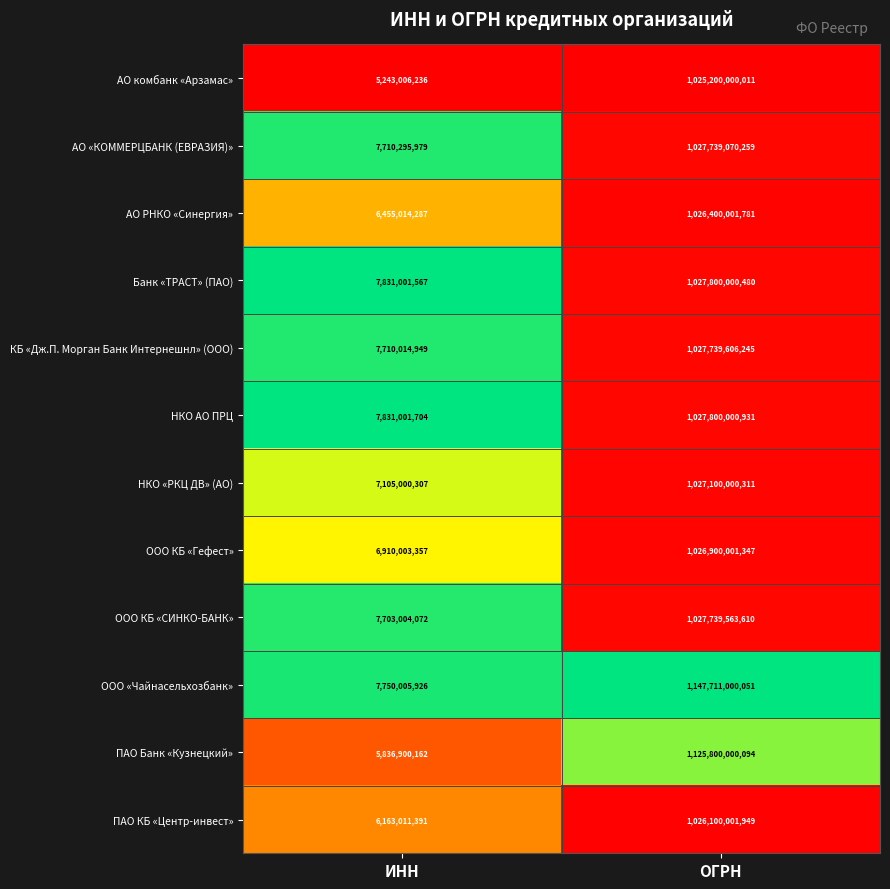

At ИНН, list the series in order from smallest to largest.

АО комбанк «Арзамас», ПАО Банк «Кузнецкий», ПАО КБ «Центр-инвест», АО РНКО «Синергия», ООО КБ «Гефест», НКО «РКЦ ДВ» (АО), ООО КБ «СИНКО-БАНК», КБ «Дж.П. Морган Банк Интернешнл» (ООО), АО «КОММЕРЦБАНК (ЕВРАЗИЯ)», ООО «Чайнасельхозбанк», Банк «ТРАСТ» (ПАО), НКО АО ПРЦ